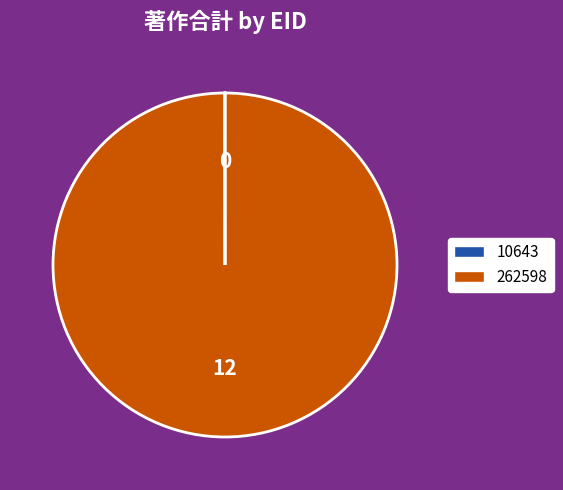

True or false: 262598 accounts for 100% of the total.

True